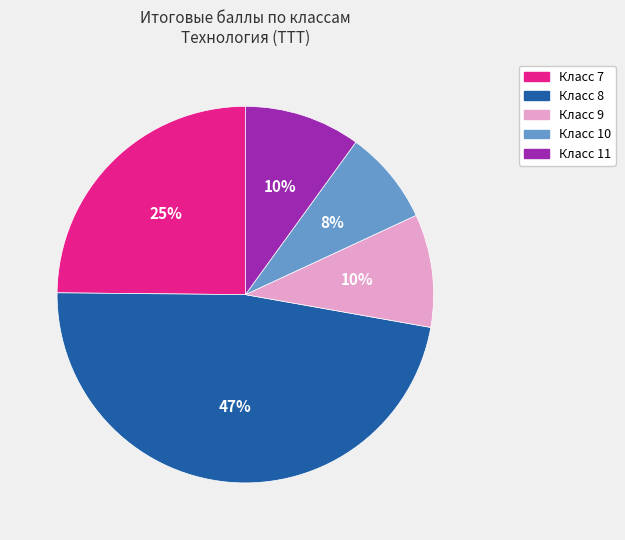

Which category has the biggest portion of the pie?

Класс 8